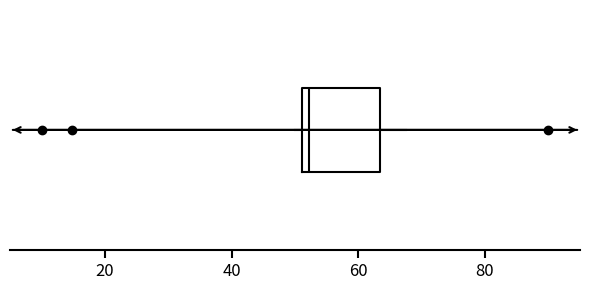

Where is the right edge of the box on the x-axis? The values are not printed on the chart, so give them approximately, as read against the axis.

64